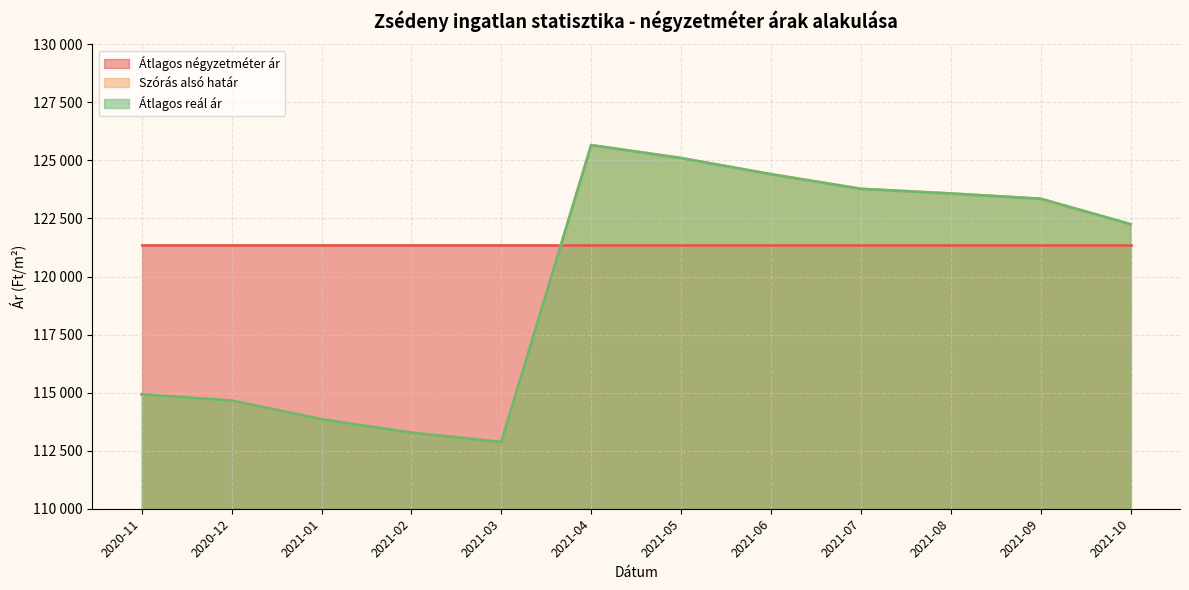

What is the approximate value of Átlagos reál ár at 2021-08, to the nearest 10?

123580